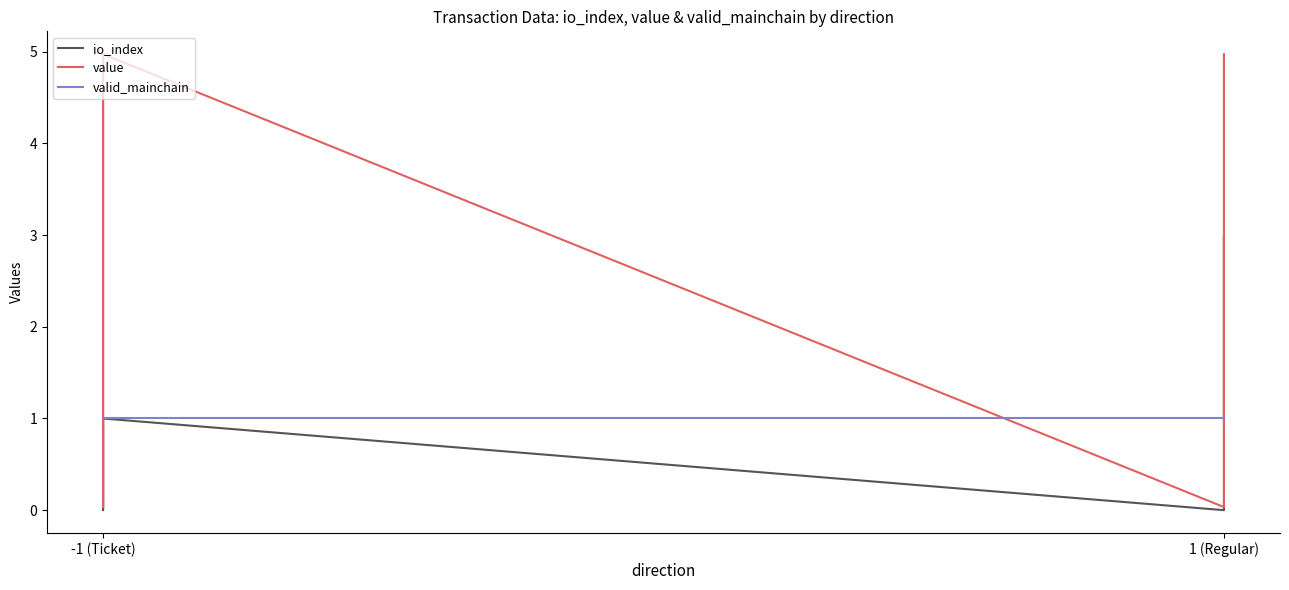

What are all the series names shown in the legend?

io_index, value, valid_mainchain